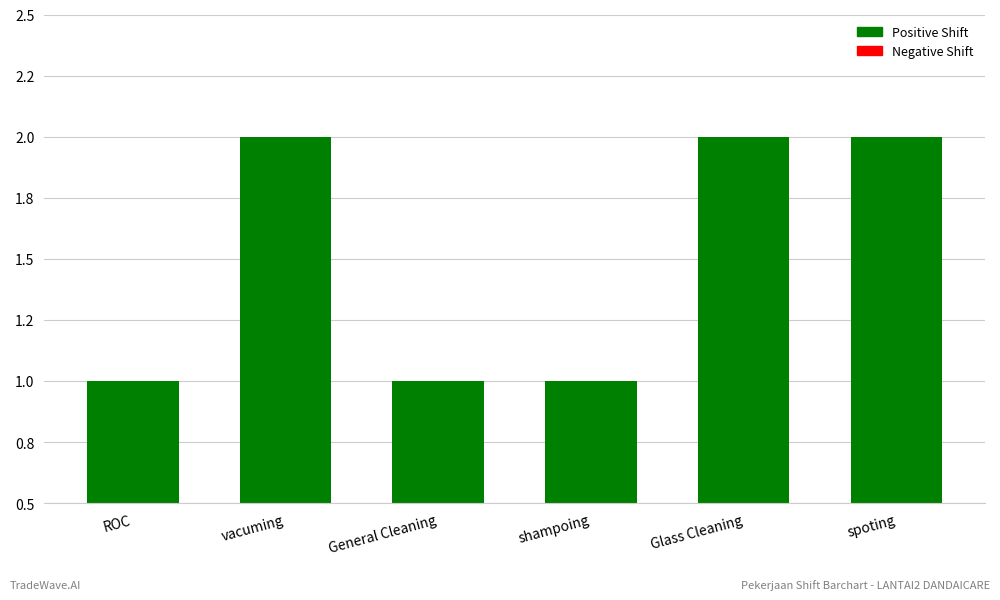

What is the difference between the second highest and minimum values?

1